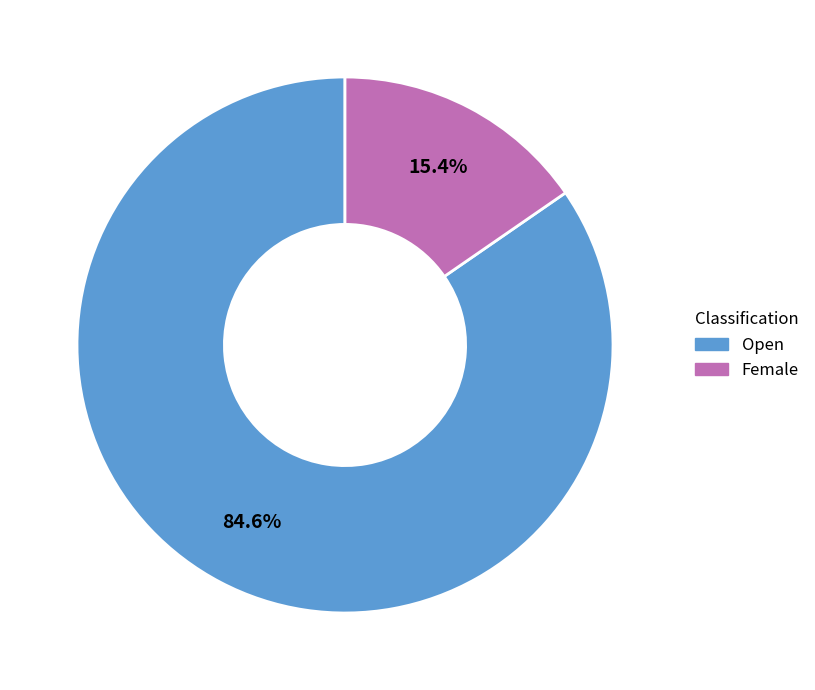

Between Female and Open, which is larger?

Open